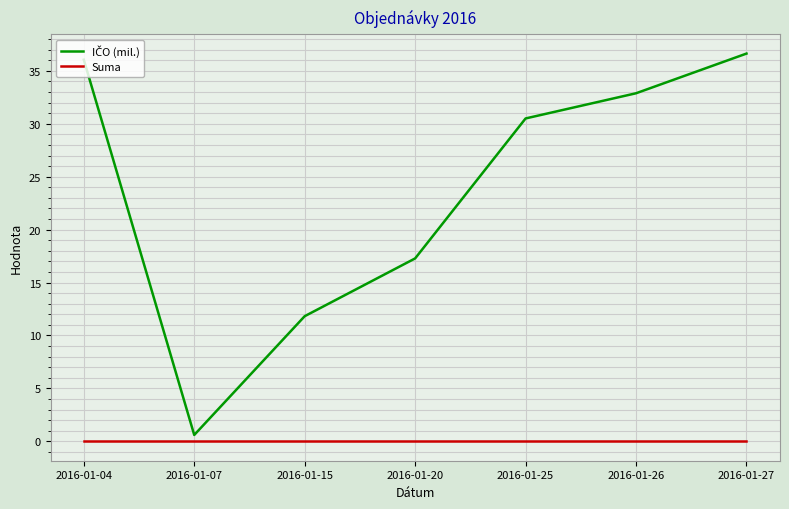

What is the total value across all series at 2016-01-15?

11.8